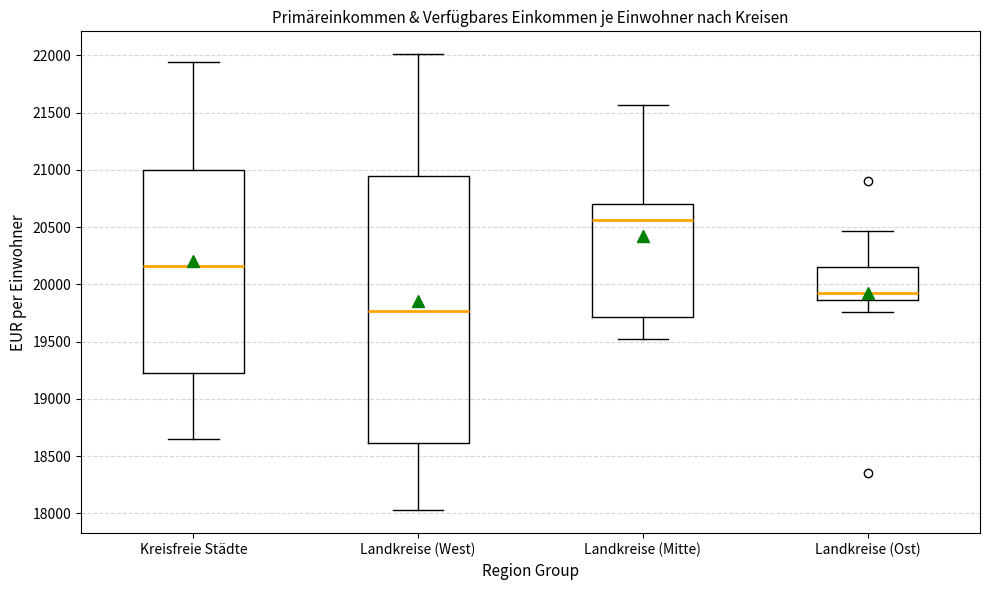

Where does the upper whisker of the box for Landkreise (West) end on the y-axis? The values are not printed on the chart, so give them approximately, as read against the axis.

22000